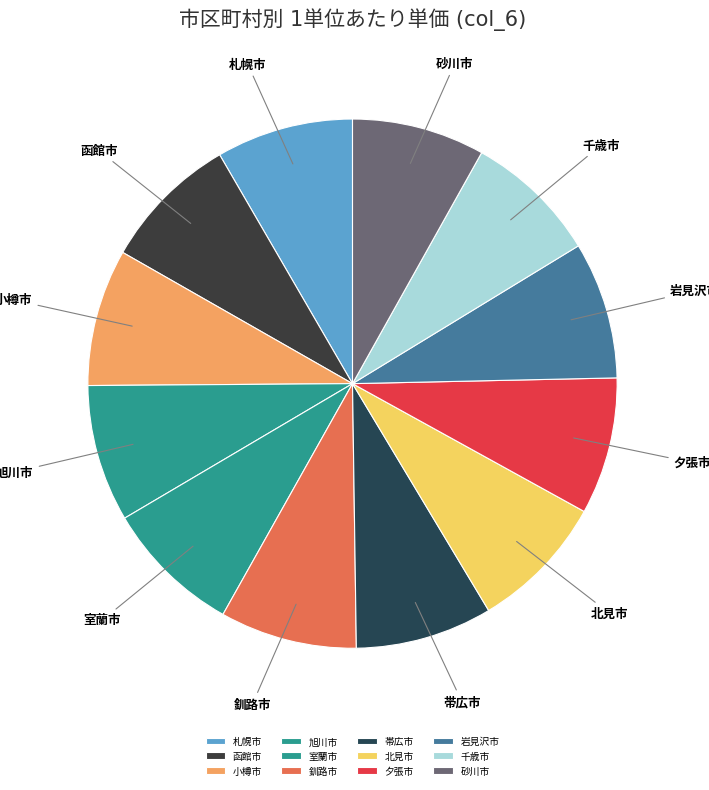

Is there a majority slice in this chart?

No